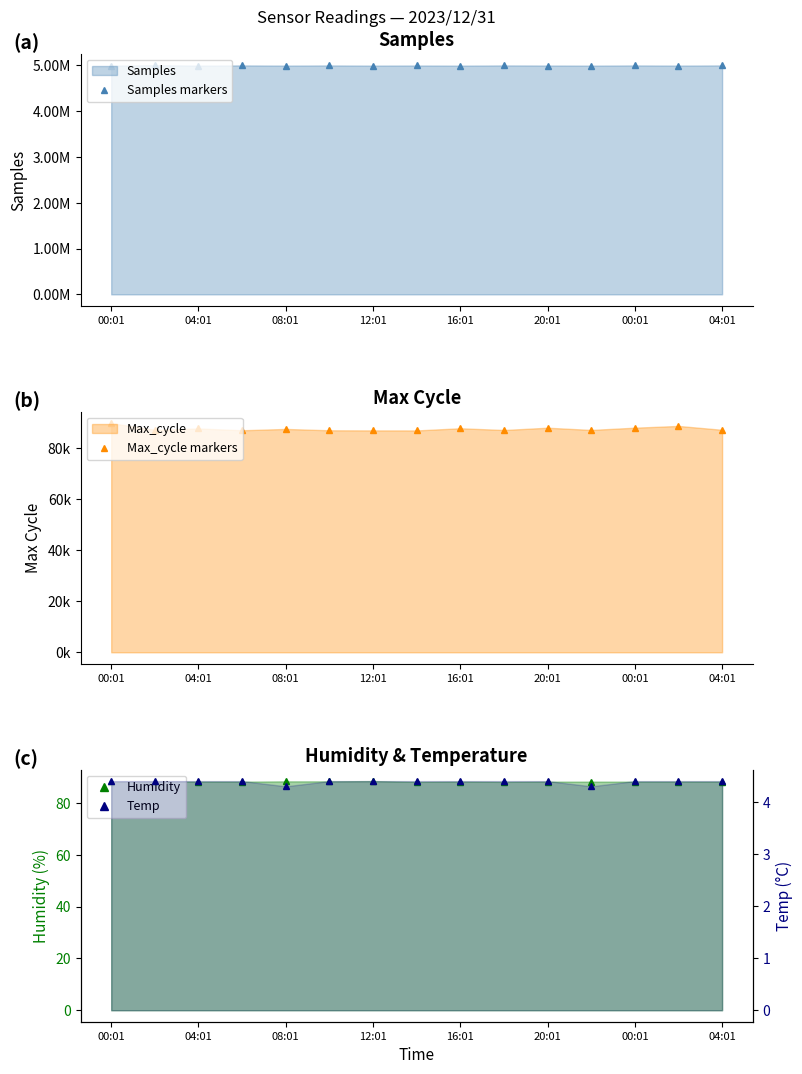

At 00:01, list the series in order from largest to smallest.

Samples markers, Max_cycle markers, Humidity markers, Temp markers